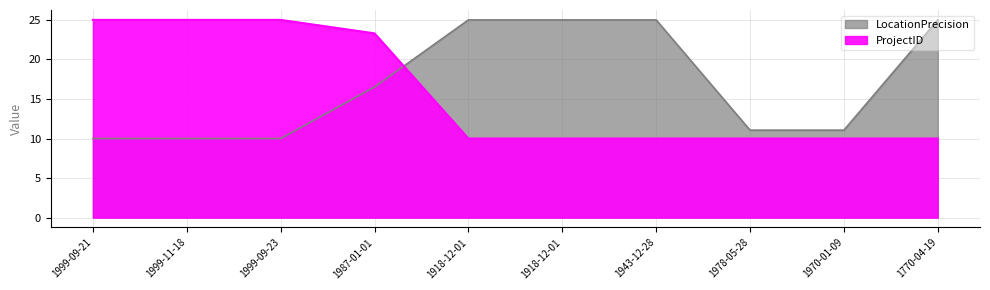

The ProjectID series shows 10.0 at 1770-04-19. True or false?

True